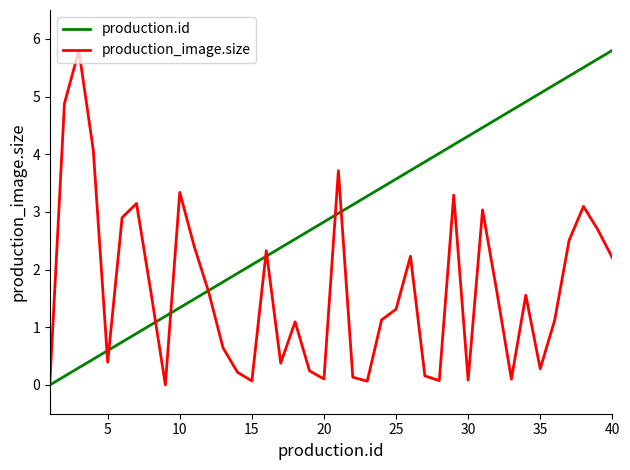

What are all the series names shown in the legend?

production.id, production_image.size